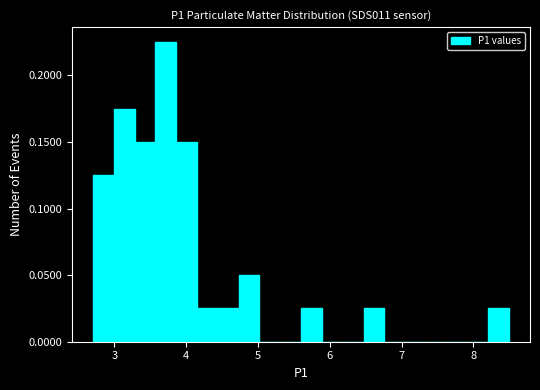

Read against the x-axis, roughly where is the centre of the tallest bar?

3.7